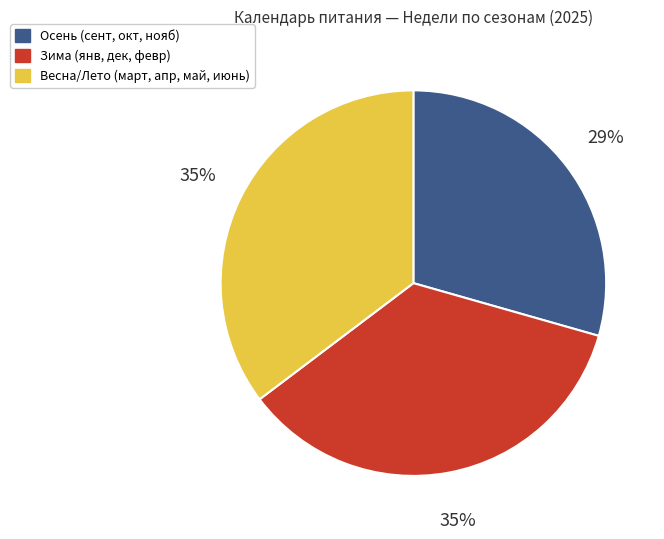

To the nearest percent, what is the average slice percentage?

33%